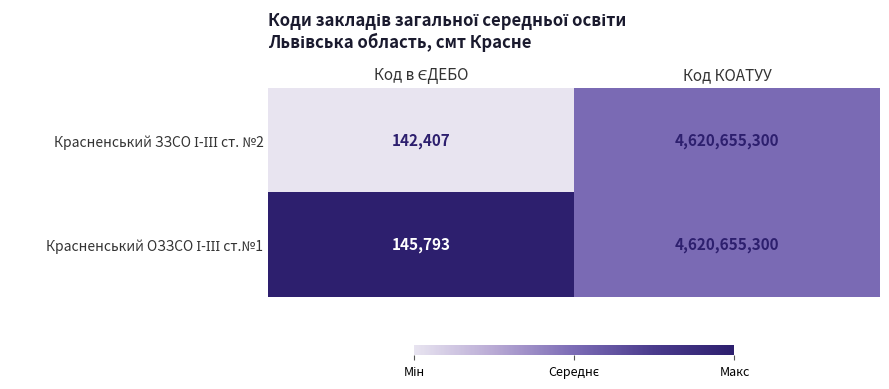

At which category is the sum across all series the highest?

Код КОАТУУ